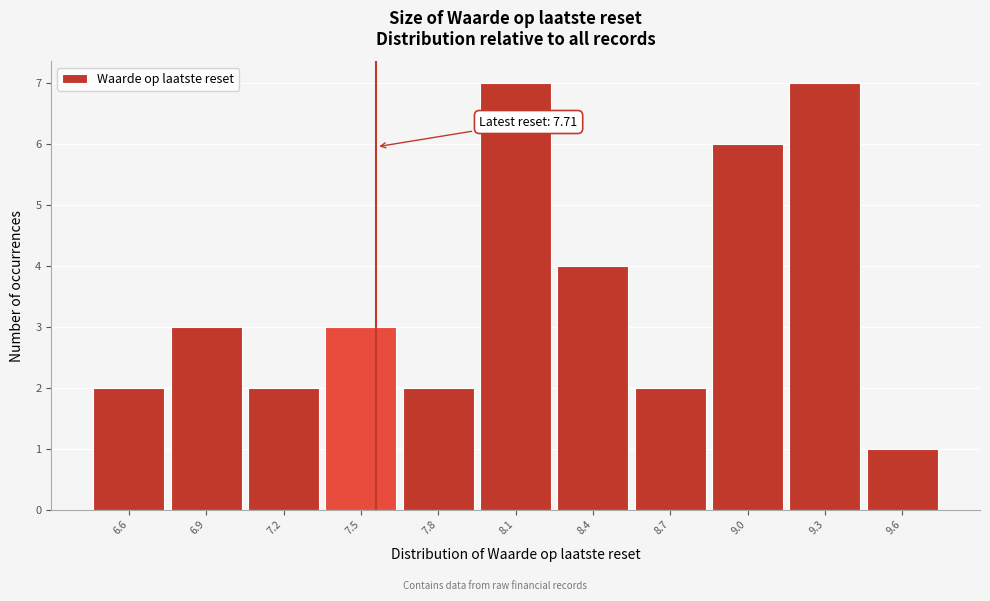

Reading left to right, list all the values displayed in this chart.

2	3	2	3	2	7	4	2	6	7	1